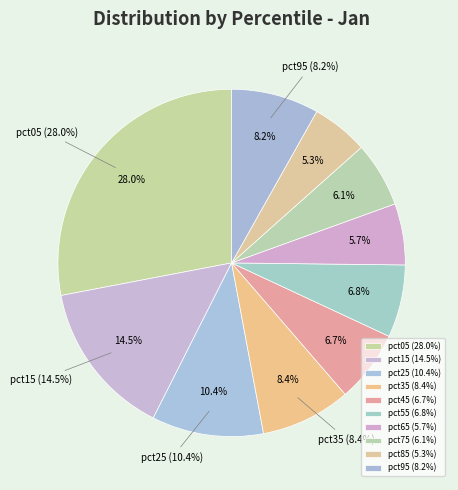

What percentage is the pct85 slice, to the nearest percent?

5%